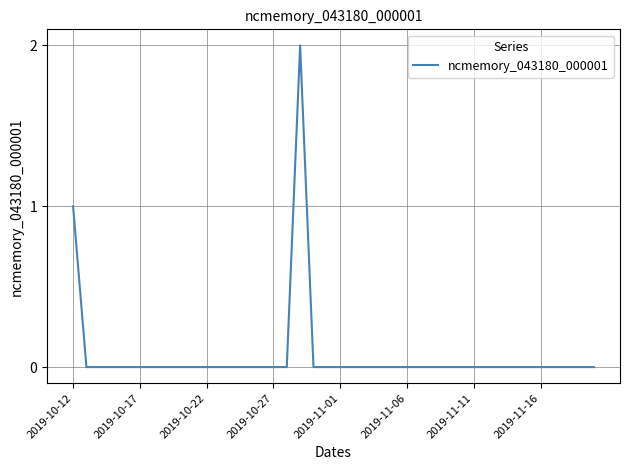

Does the chart have visible grid lines?

Yes